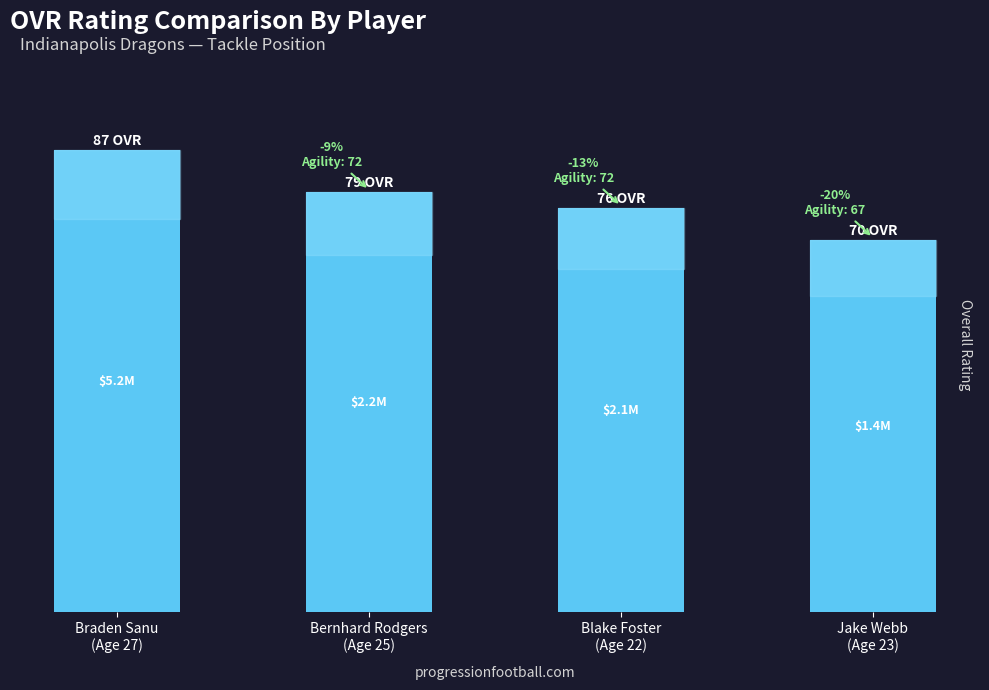

What is the label of the 3rd bar from the left?

Blake Foster
(Age 22)